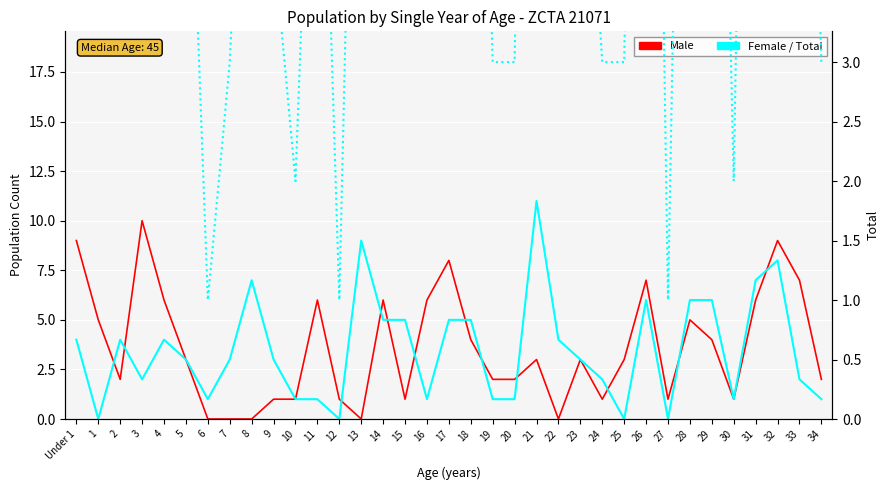

True or false: Total and Male cross at least once.

False